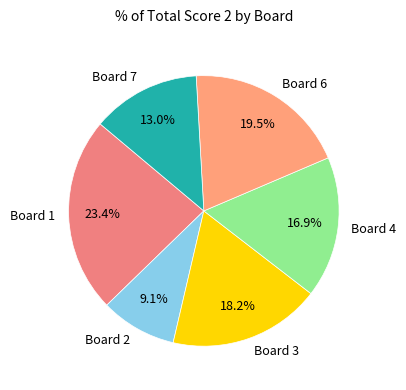

How many segments does this pie chart have?

6